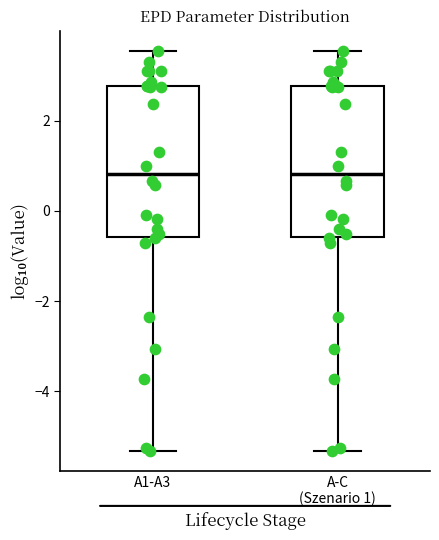

Where does the median line of the box for A-C (Szenario 1) sit on the y-axis? The values are not printed on the chart, so give them approximately, as read against the axis.

0.8